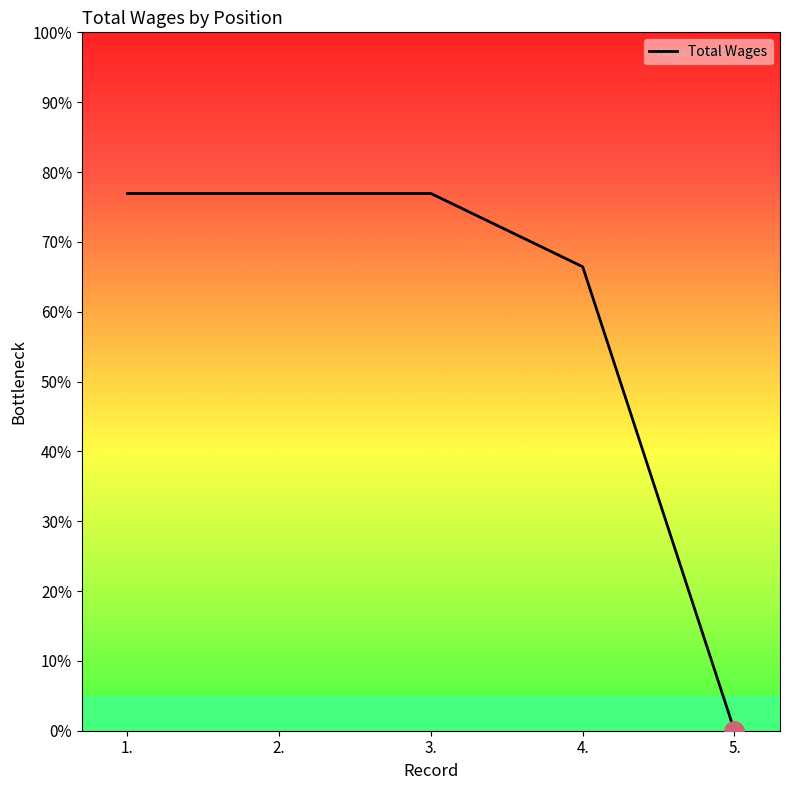

True or false: the data has more than 1 interior local peaks.

False